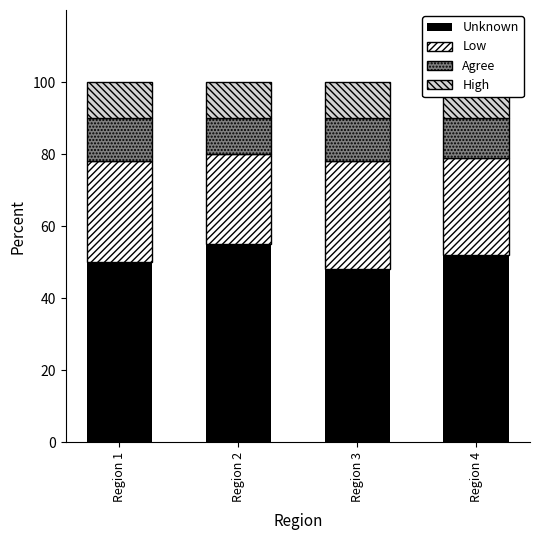

What is the value of the Agree bar at the 4th from the left?

11.0